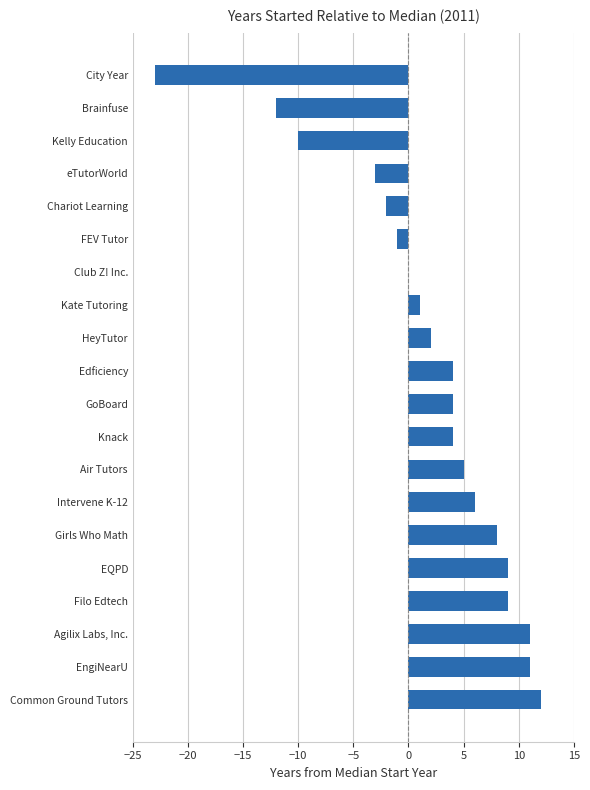

The value at Girls Who Math is 4. True or false?

False